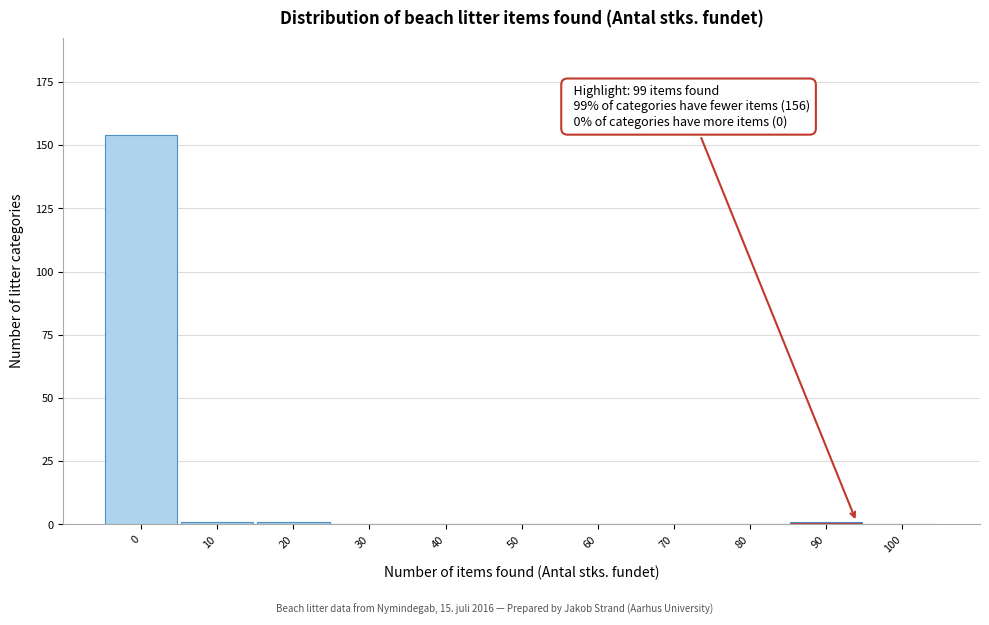

Reading left to right, list all the values displayed in this chart.

0=154	10=1	20=1	30=0	40=0	50=0	60=0	70=0	80=0	90=1	100=0